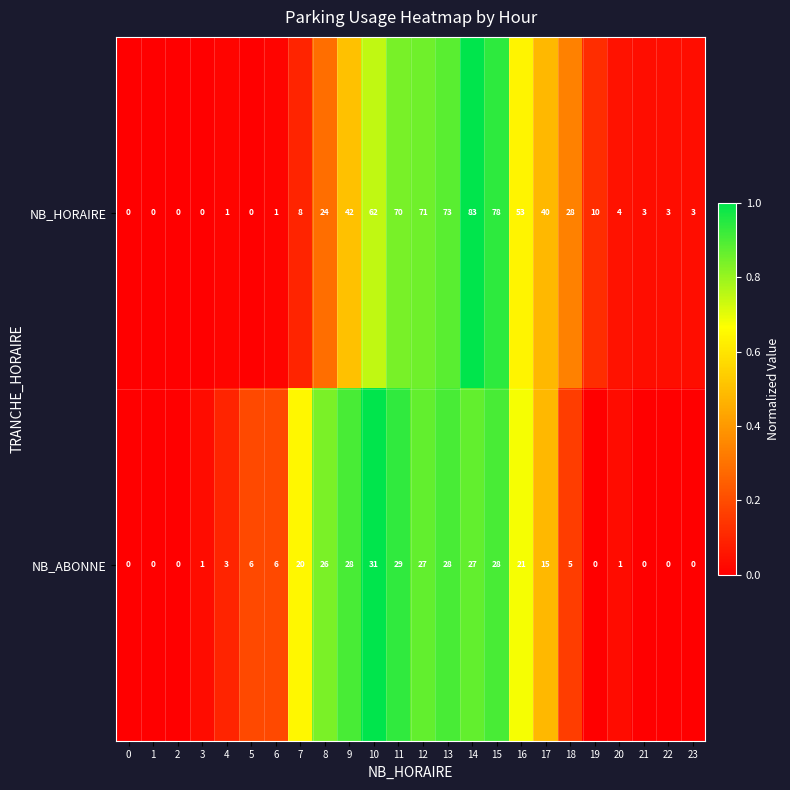

Between 3 and 21, which series saw the biggest shift?

NB_HORAIRE